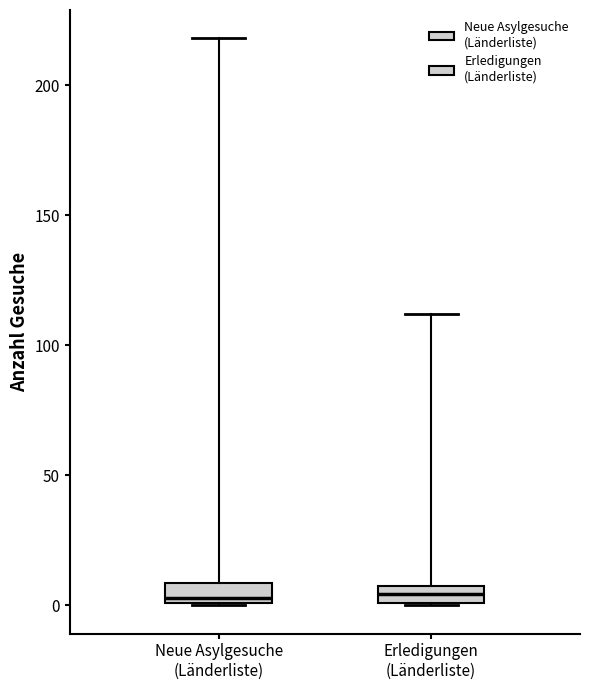

Where does the upper whisker of the box for Neue Asylgesuche (Länderliste) end on the y-axis? The values are not printed on the chart, so give them approximately, as read against the axis.

220